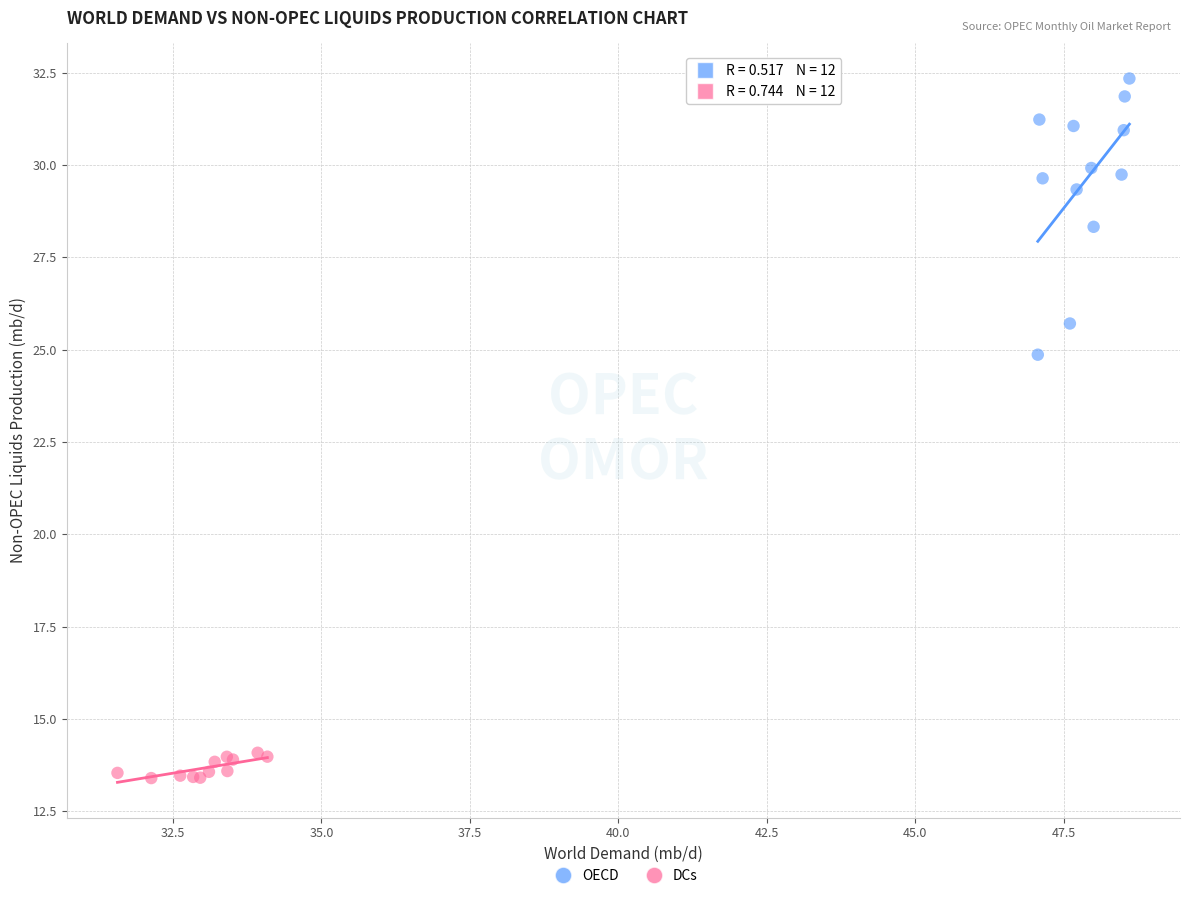

Which series has the largest Y range (max minus min)?

OECD